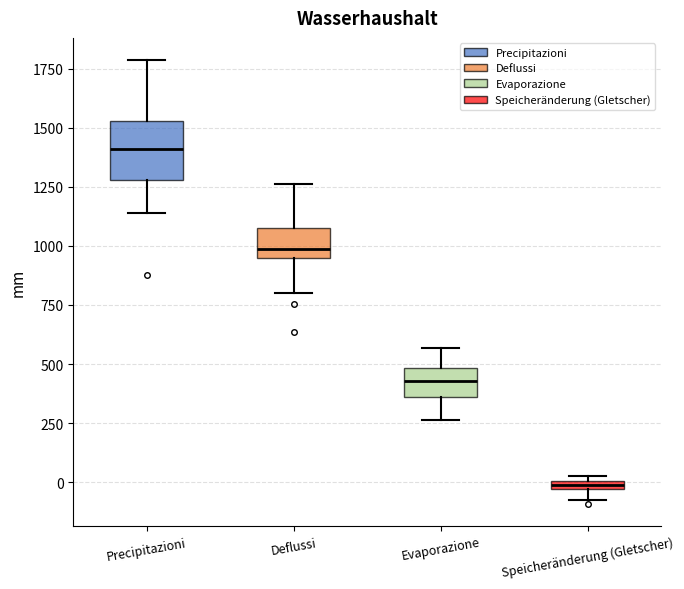

Which box is the tallest, from its lower edge to its upper edge?

Precipitazioni